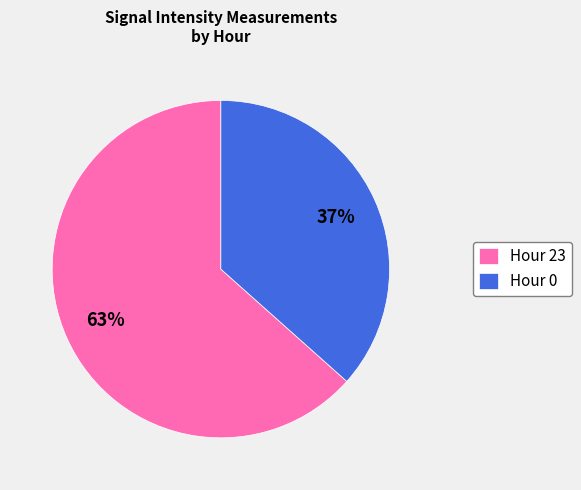

Do Hour 23 and Hour 0 together represent more than half of the pie?

Yes